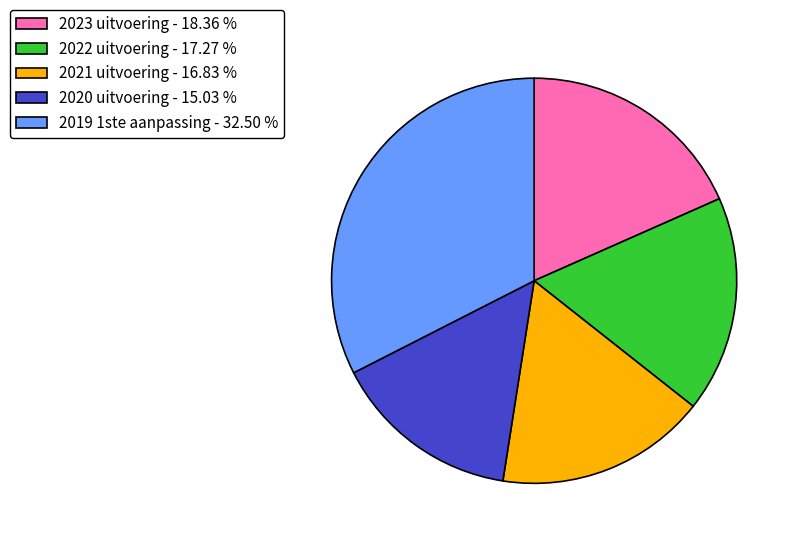

Do 2019 1ste aanpassing - 32.50 % and 2021 uitvoering - 16.83 % together represent more than half of the pie?

No